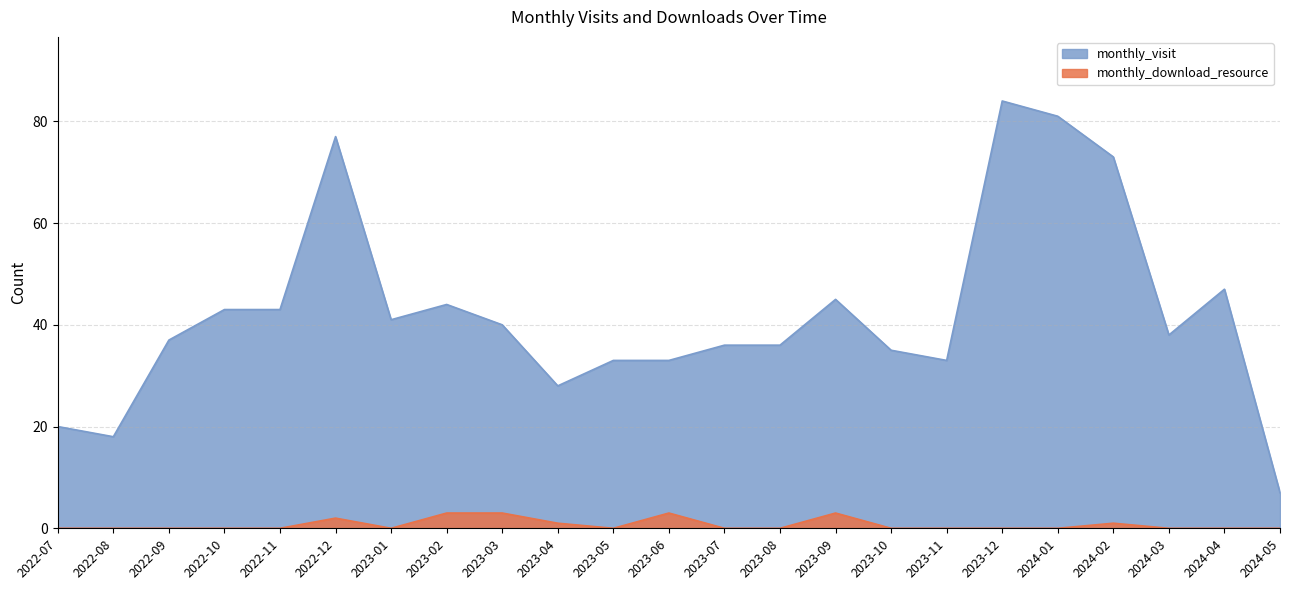

Is the value of monthly_download_resource at 2023-07 greater than the value of monthly_visit at 2024-01?

No